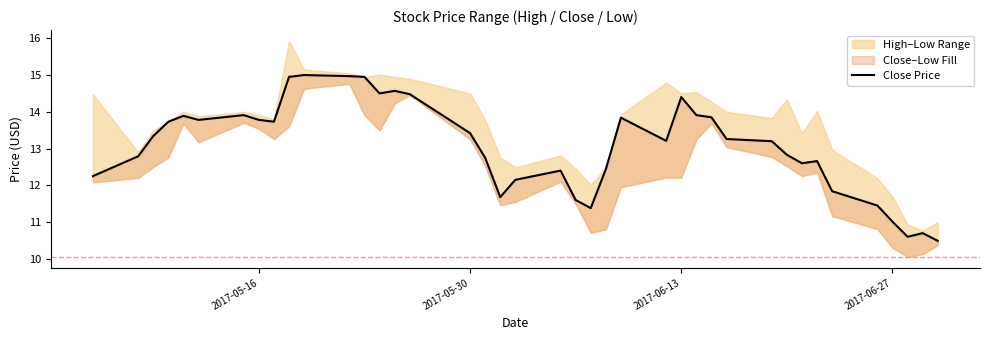

What is the value of the 30th point from the left?

13.3